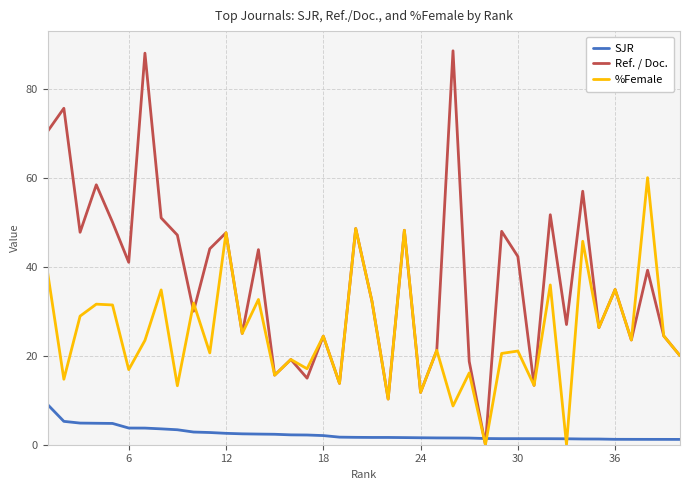

Which series has the largest range (max minus min)?

Ref. / Doc.